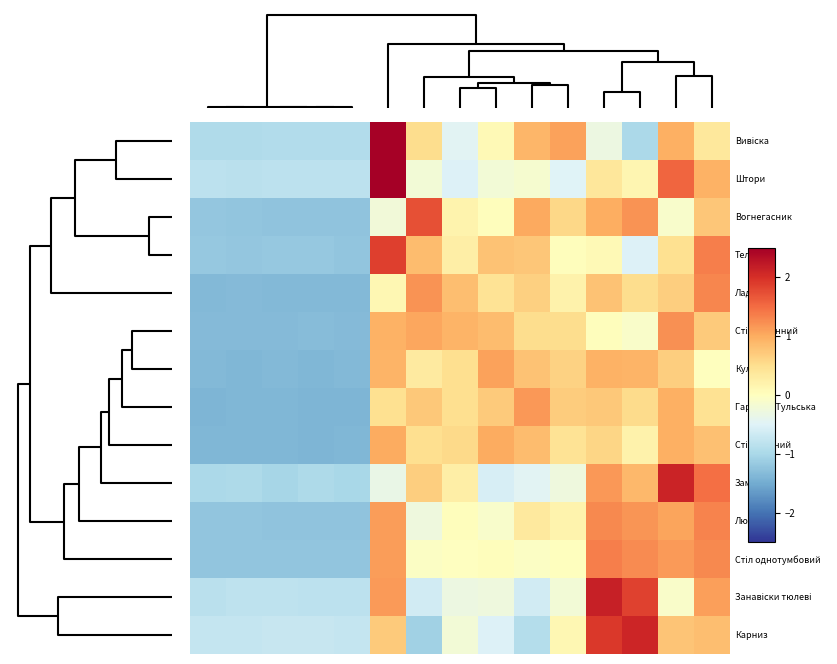

Rank the series by their maximum value, from highest to lowest.

Штори, Вивіска, Занавіски тюлеві, Замок, Карниз, Телефон, Вогнегасник, Стіл однотумбовий, Люстра, Ладуги, Стіл кухонний, Гармонь Тульська, Куліси, Стіл обідний